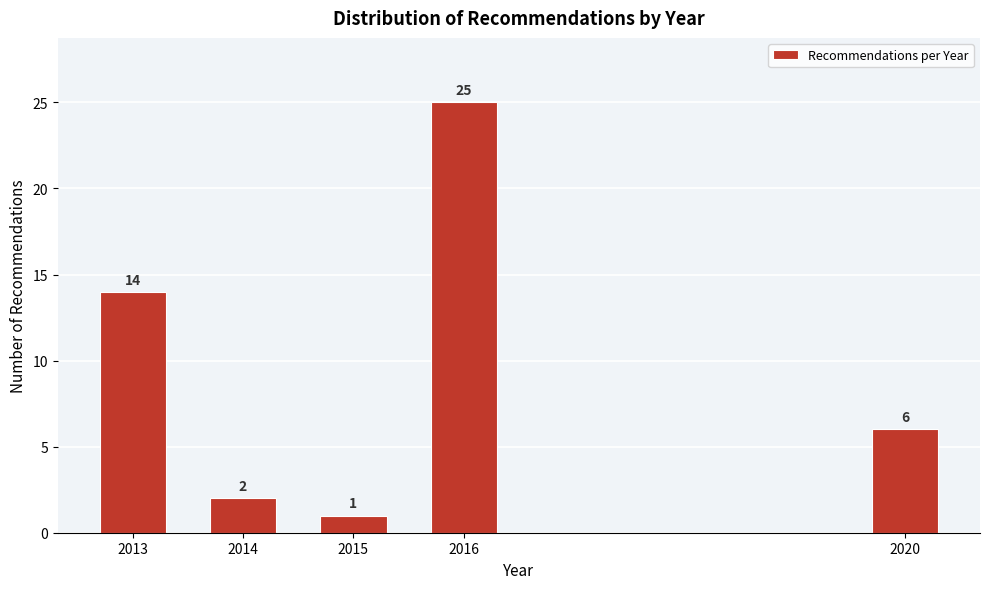

Reading left to right, list all the values displayed in this chart.

2013=14	2014=2	2015=1	2016=25	2020=6